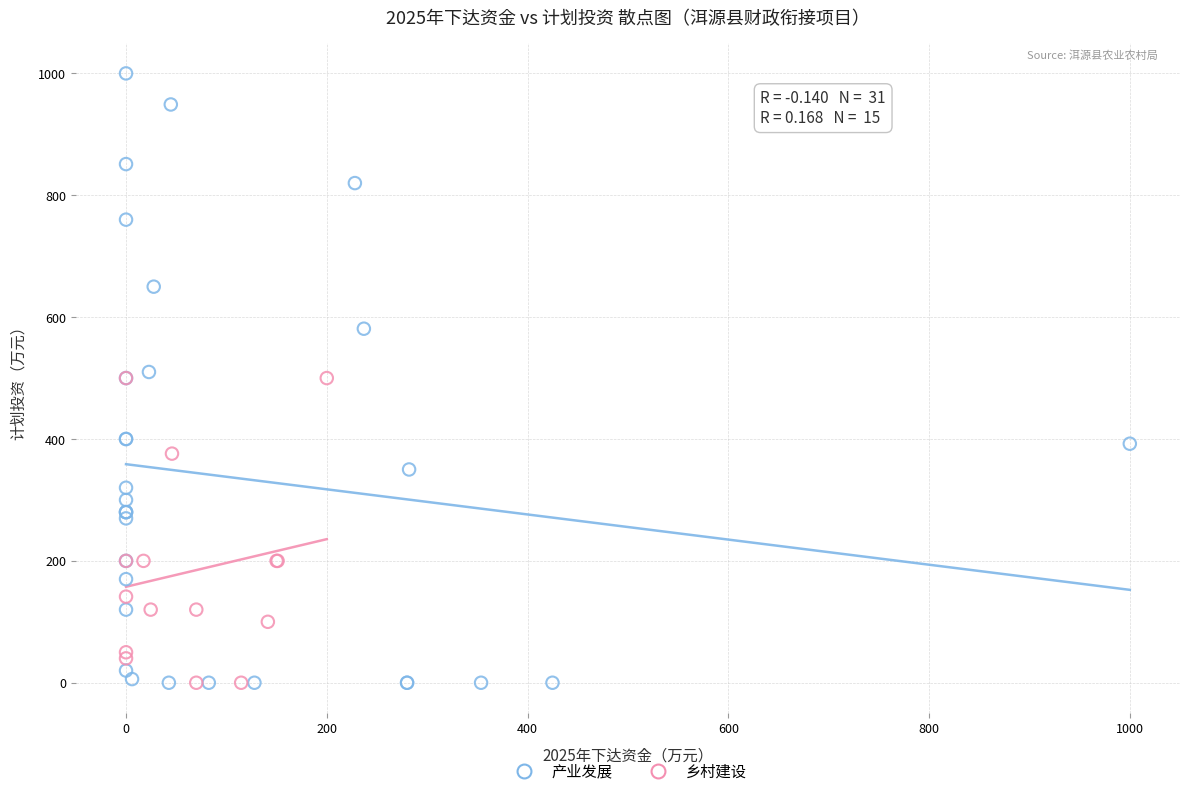

Which series has the widest spread of Y values?

产业发展